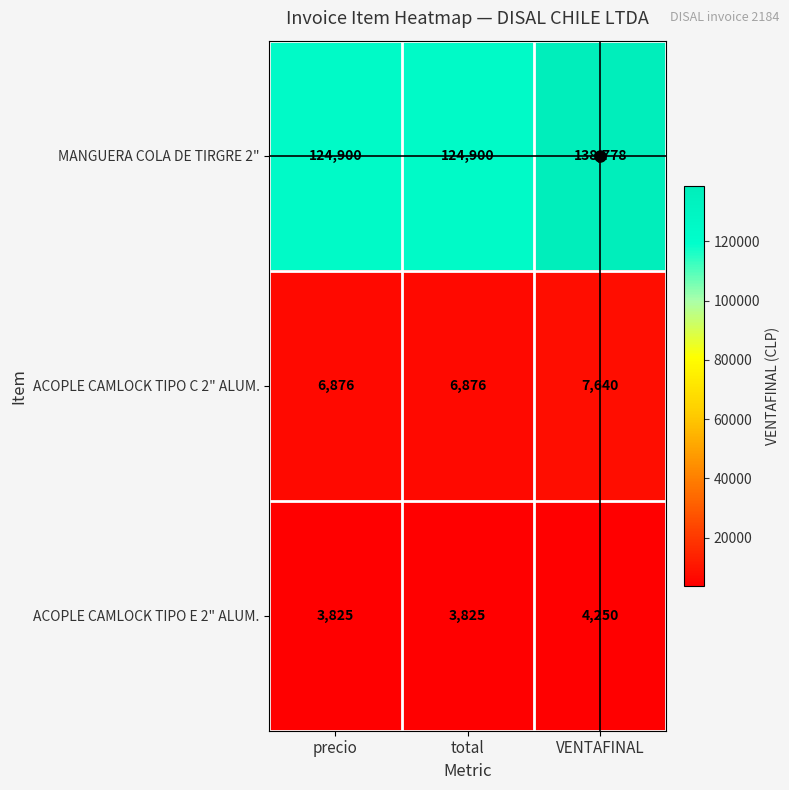

At how many categories does at least one series exceed 7559?

3